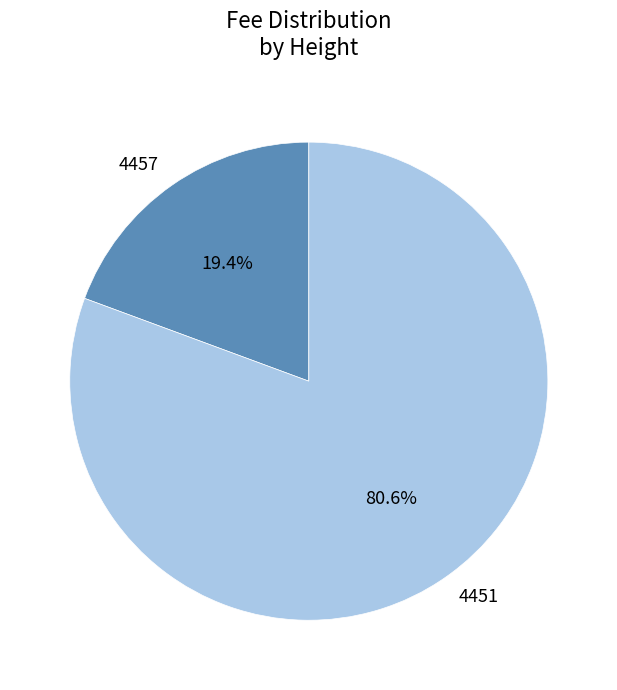

How much of the chart is everything except 4457?

80.6%